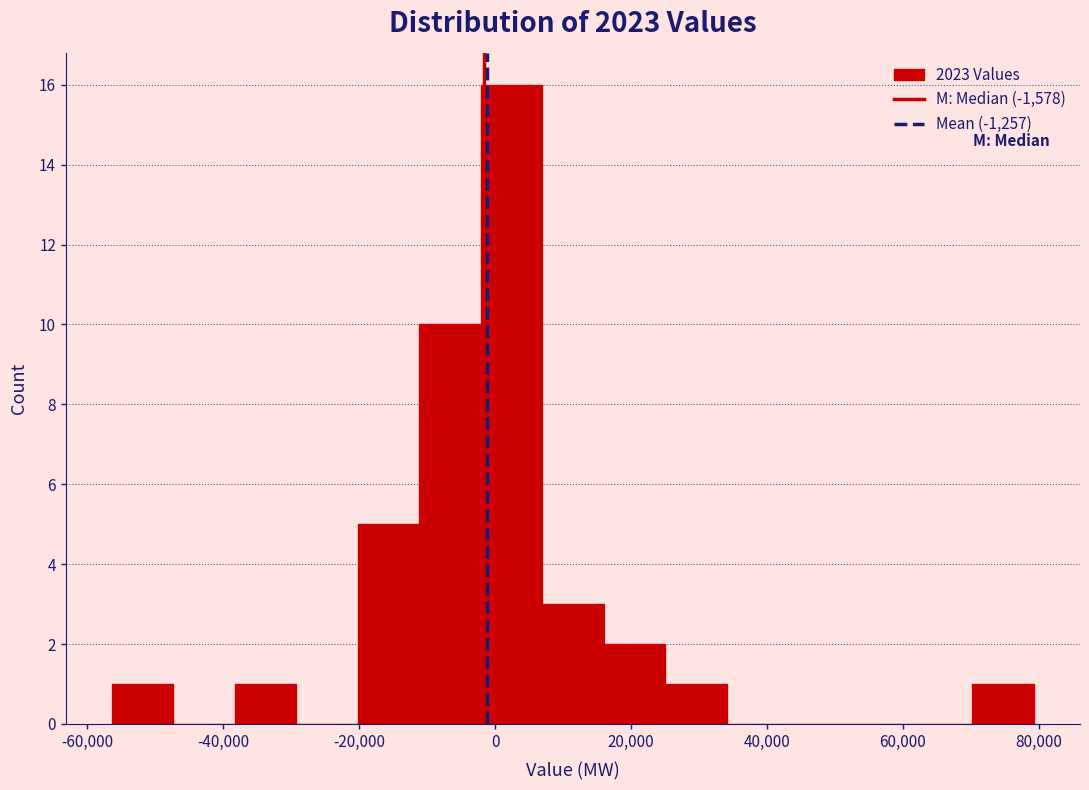

Over which range of the x-axis is the bar tallest?

-2000 to 6000